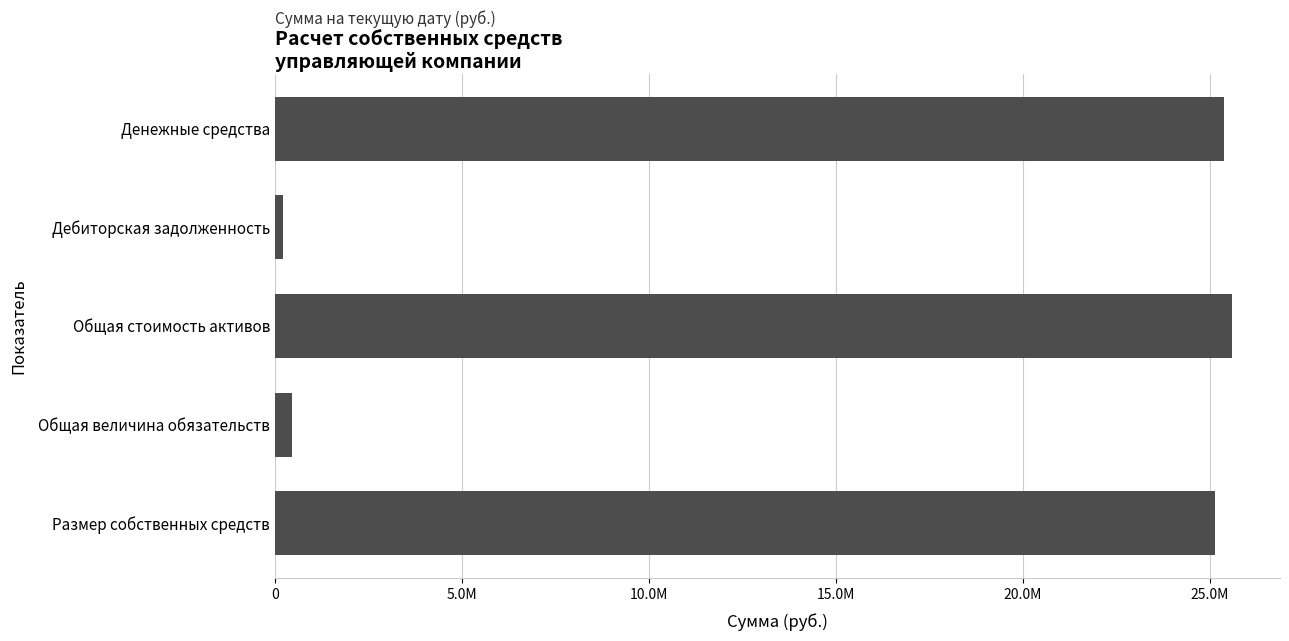

Rank the categories by value from lowest to highest.

Дебиторская задолженность, Общая величина обязательств, Размер собственных средств, Денежные средства, Общая стоимость активов